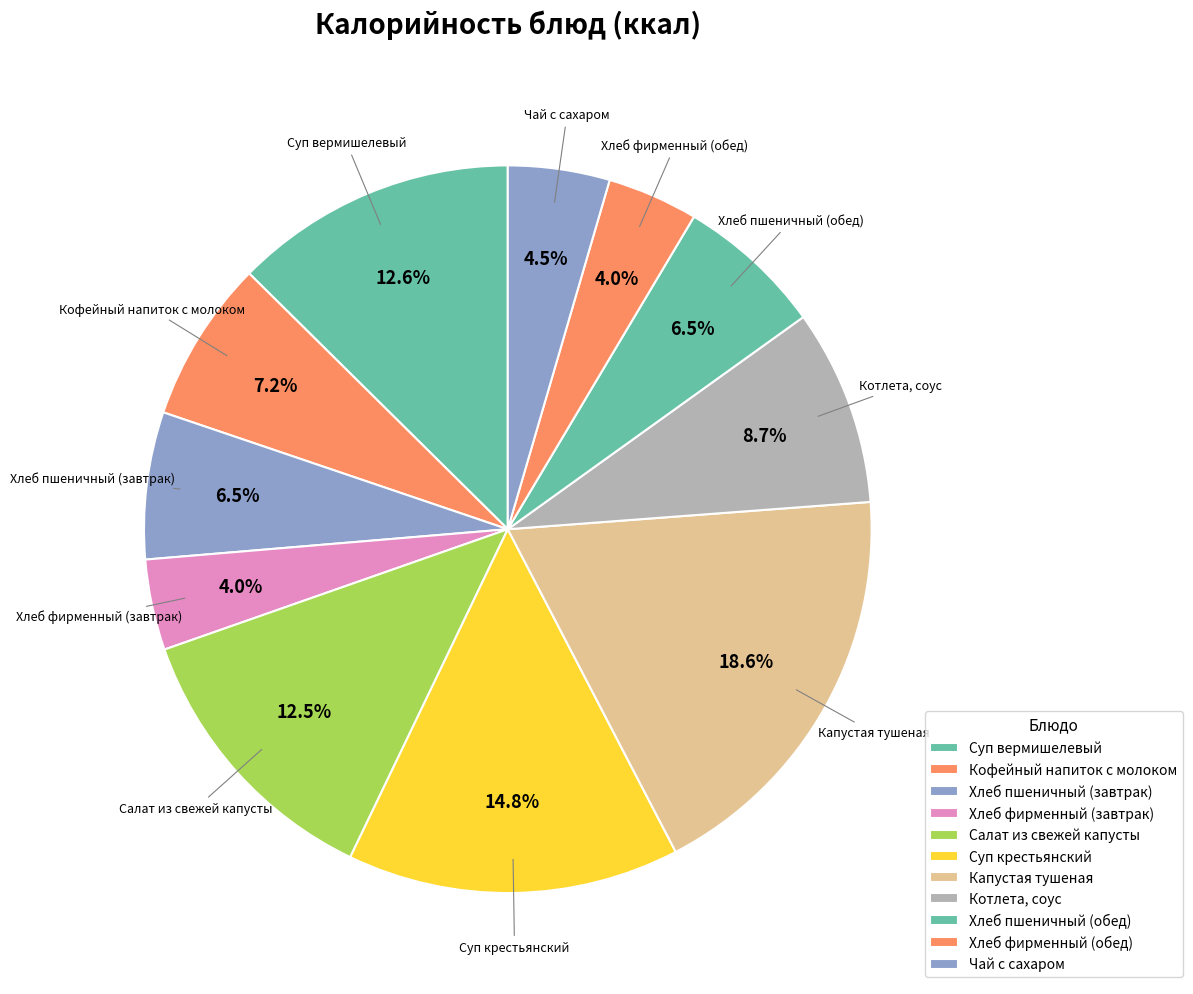

How many segments does this pie chart have?

11